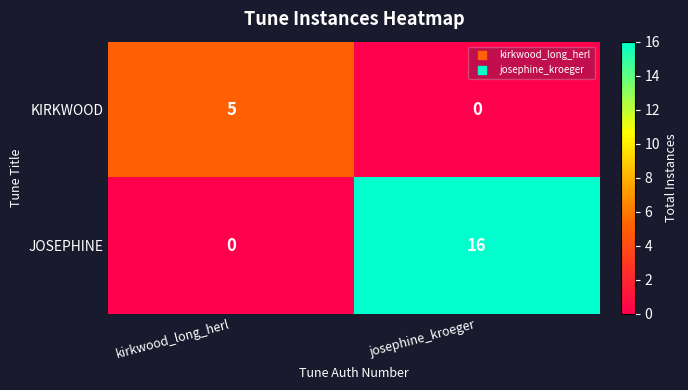

What is the difference between the maximum and minimum values in the JOSEPHINE series?

16